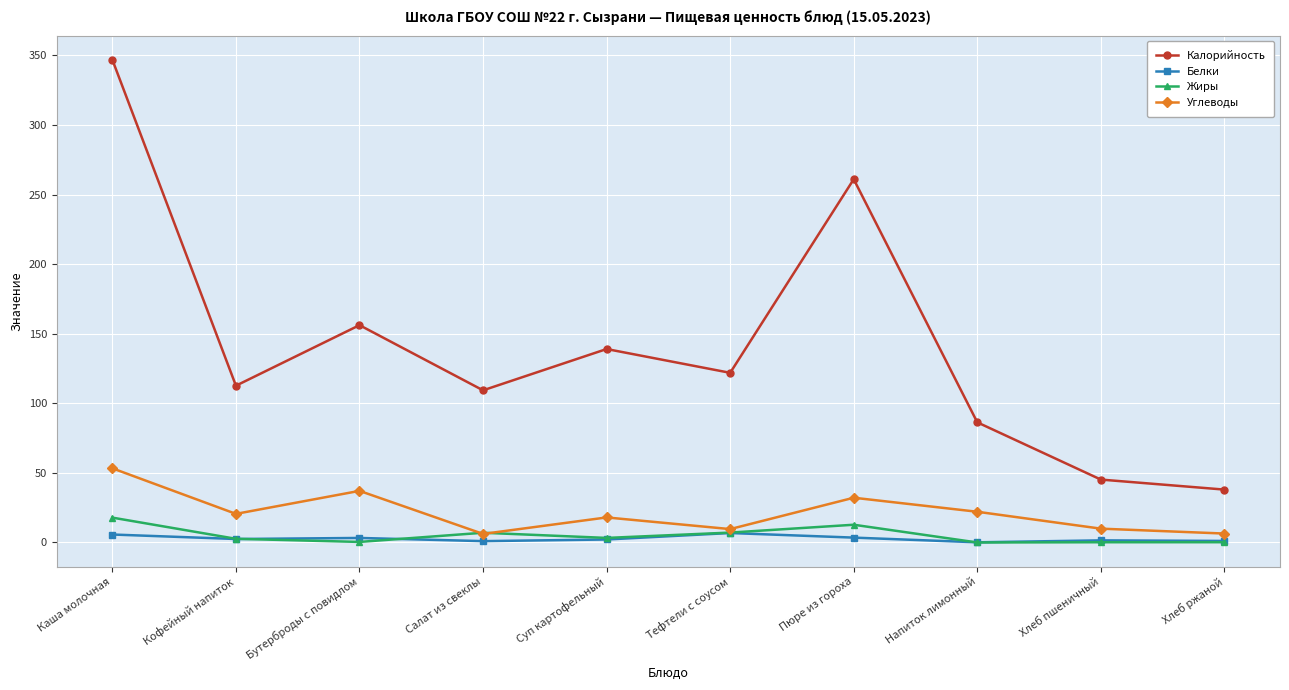

True or false: Жиры has more than 0 points higher than both neighbors.

True